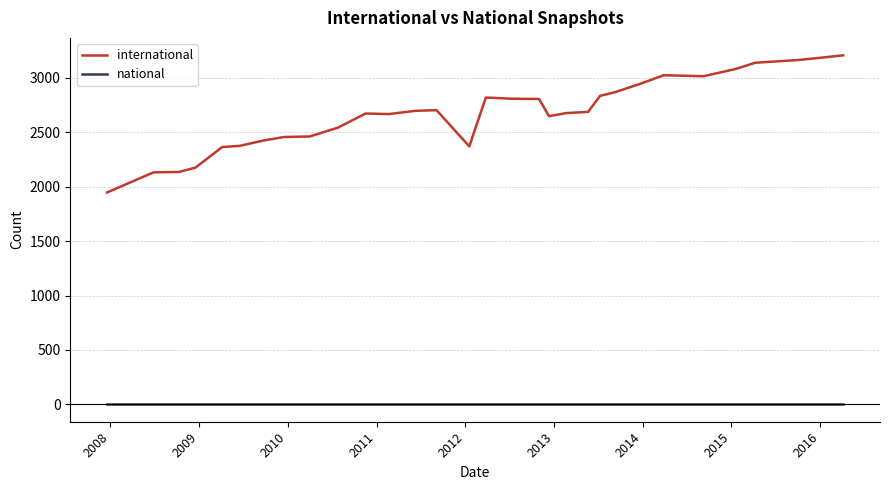

In international, how many points are lower than both neighbors (excluding endpoints)?

4